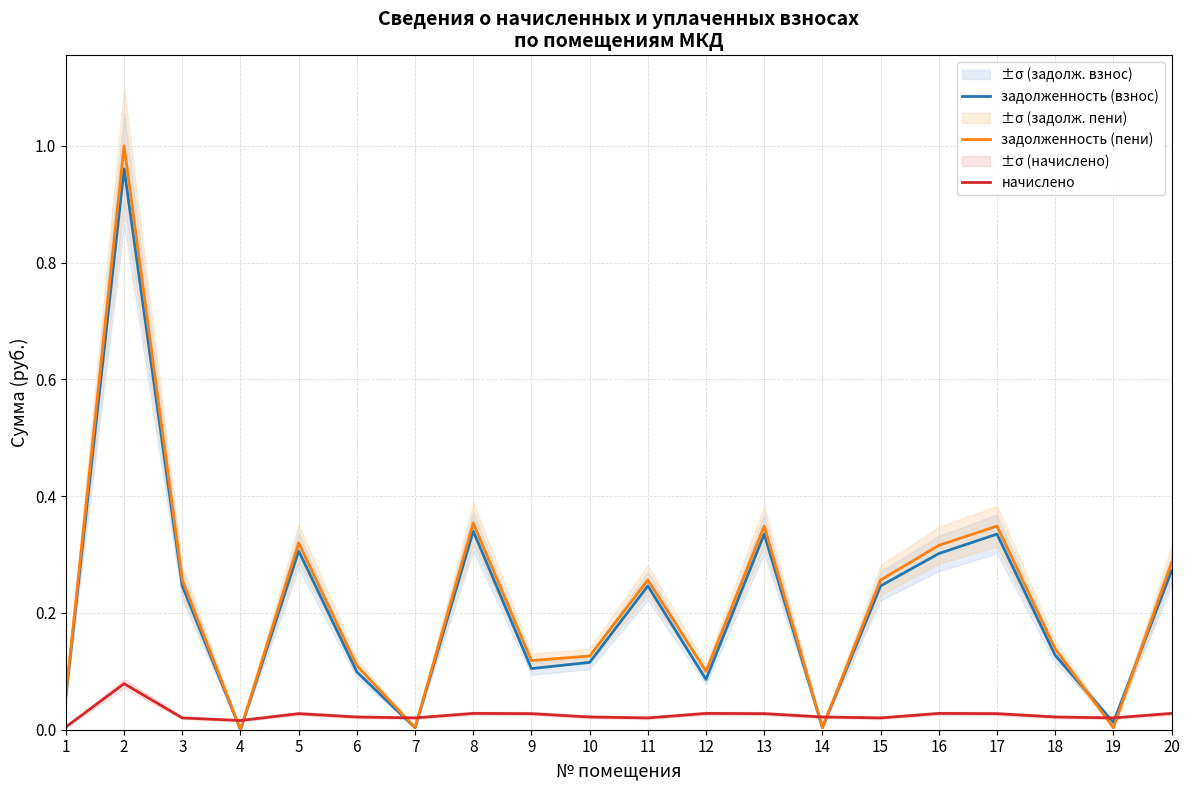

What are all the series names shown in the legend?

задолженность (взнос), задолженность (пени), начислено